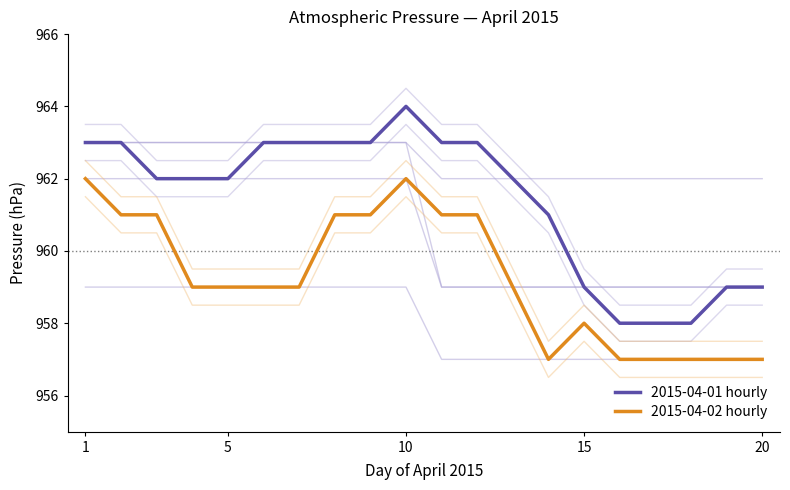

What are all the series names shown in the legend?

2015-04-01 hourly, 2015-04-02 hourly